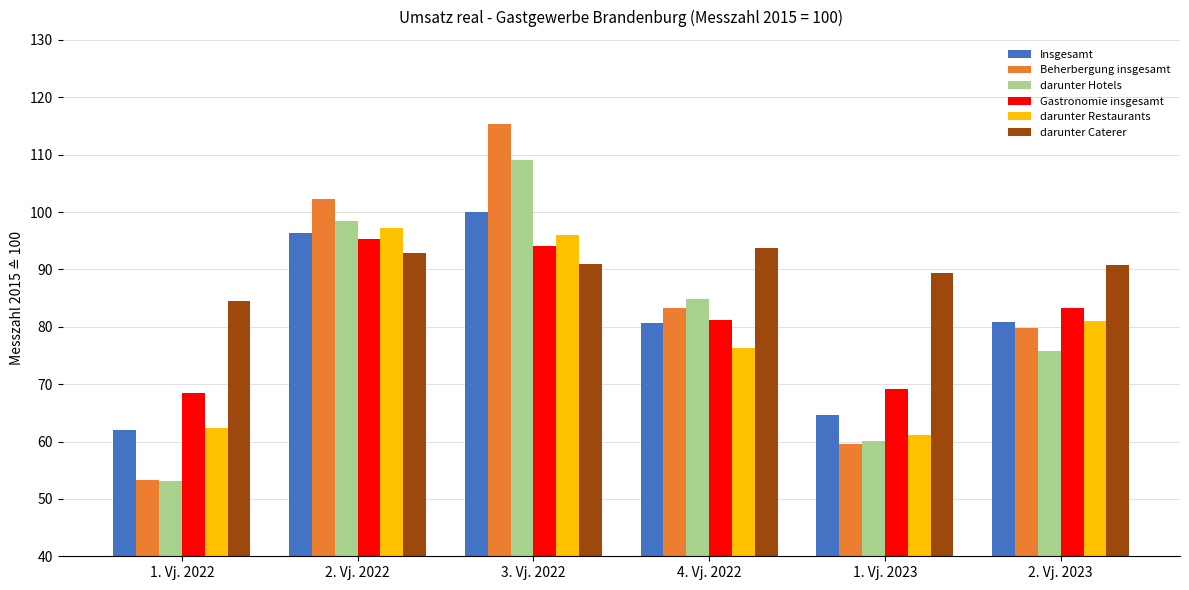

What is the label of the 1st bar from the left?

1. Vj. 2022